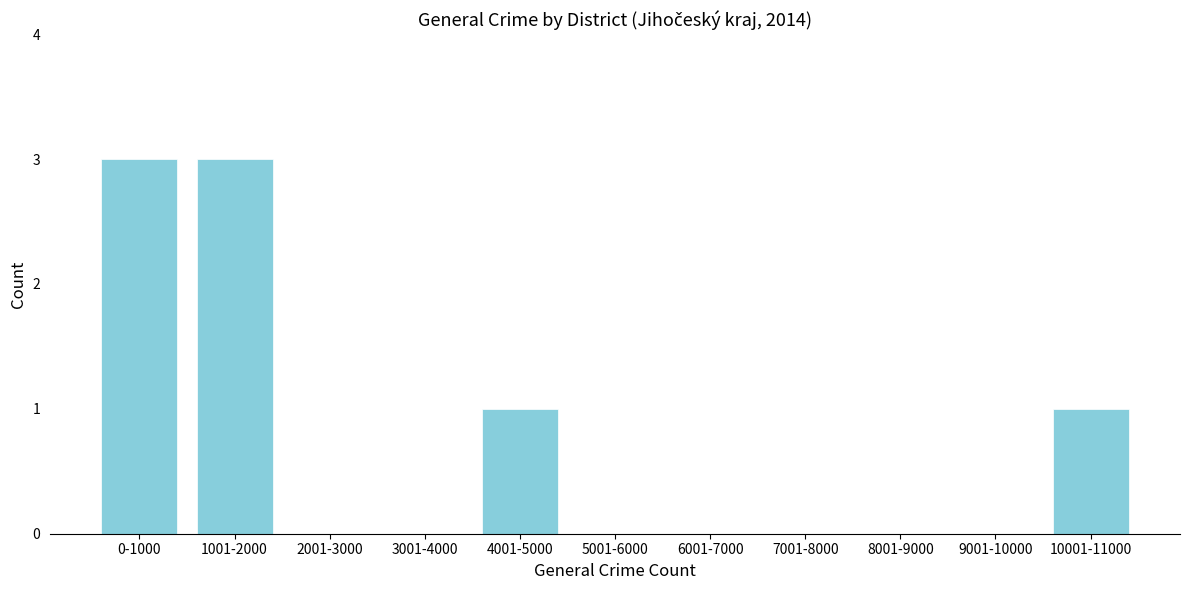

Reading right to left, list all the values displayed in this chart.

10001-11000=1	9001-10000=0	8001-9000=0	7001-8000=0	6001-7000=0	5001-6000=0	4001-5000=1	3001-4000=0	2001-3000=0	1001-2000=3	0-1000=3